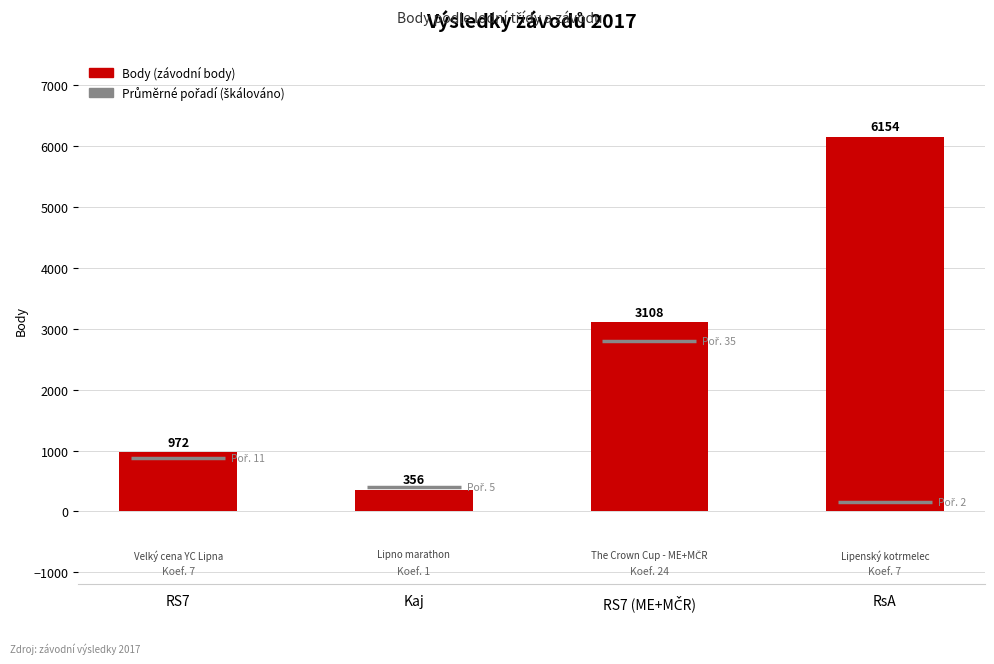

What is the difference between the maximum and second lowest values?

5182